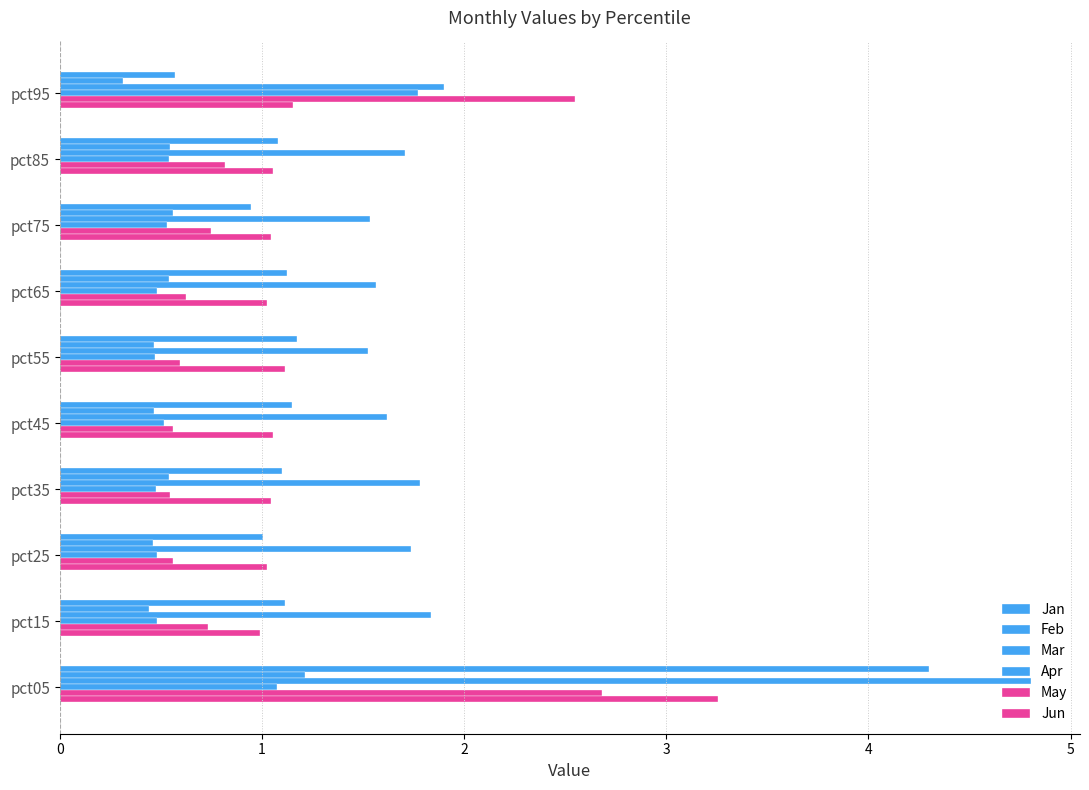

Count the number of data series in this chart.

6